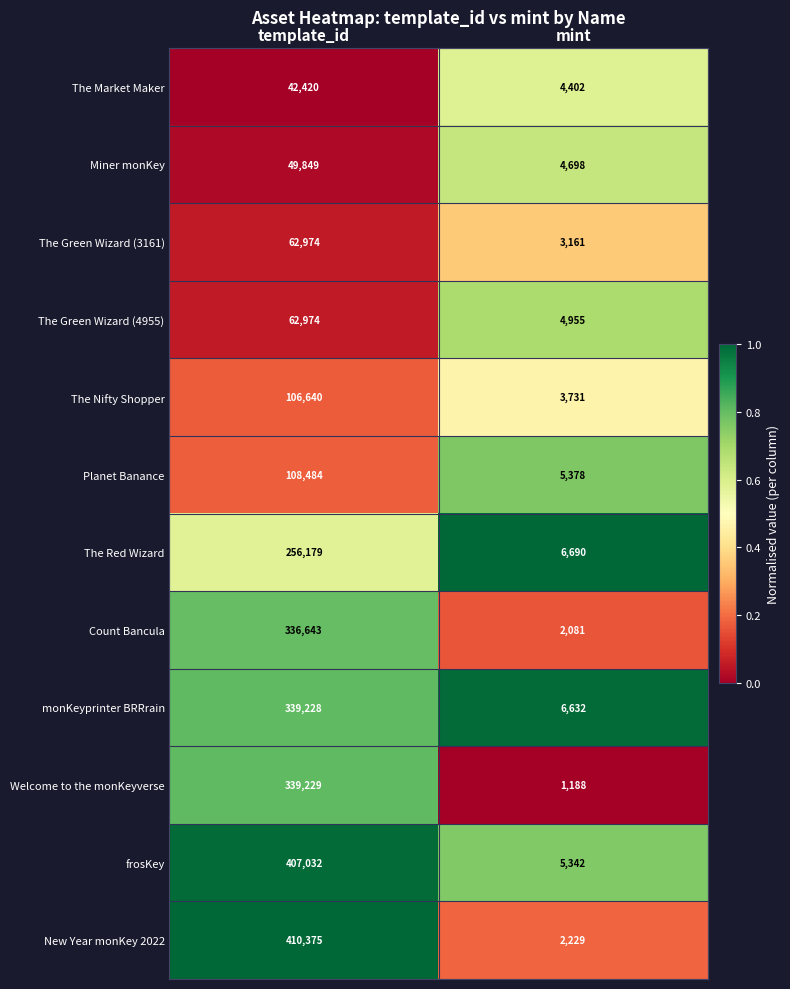

Reading left to right, extract all data points from this chart.

The Market Maker: template_id=42420	mint=4402
Miner monKey: template_id=49849	mint=4698
The Green Wizard (3161): template_id=62974	mint=3161
The Green Wizard (4955): template_id=62974	mint=4955
The Nifty Shopper: template_id=106640	mint=3731
Planet Banance: template_id=108484	mint=5378
The Red Wizard: template_id=256179	mint=6690
Count Bancula: template_id=336643	mint=2081
monKeyprinter BRRrain: template_id=339228	mint=6632
Welcome to the monKeyverse: template_id=339229	mint=1188
frosKey: template_id=407032	mint=5342
New Year monKey 2022: template_id=410375	mint=2229